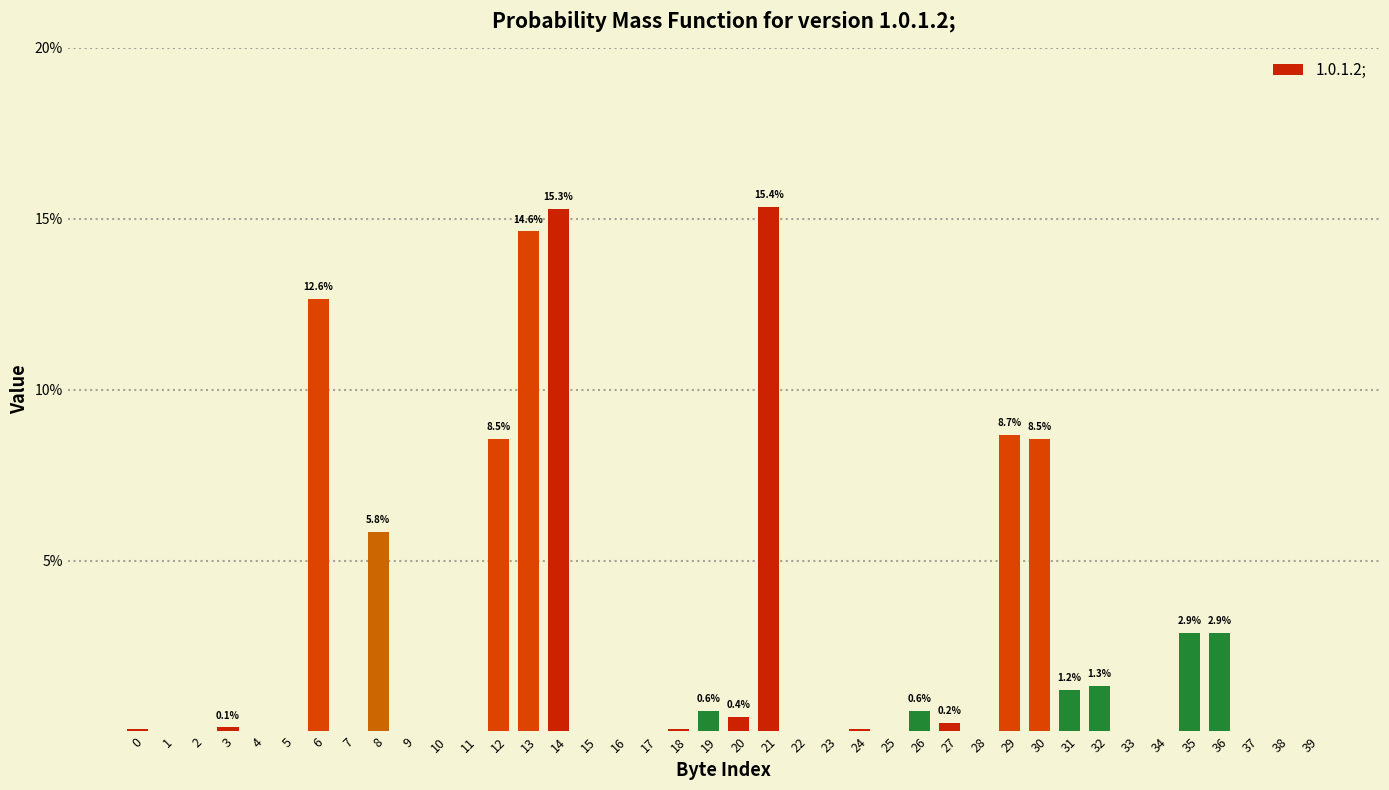

How many bars are there in total?

40